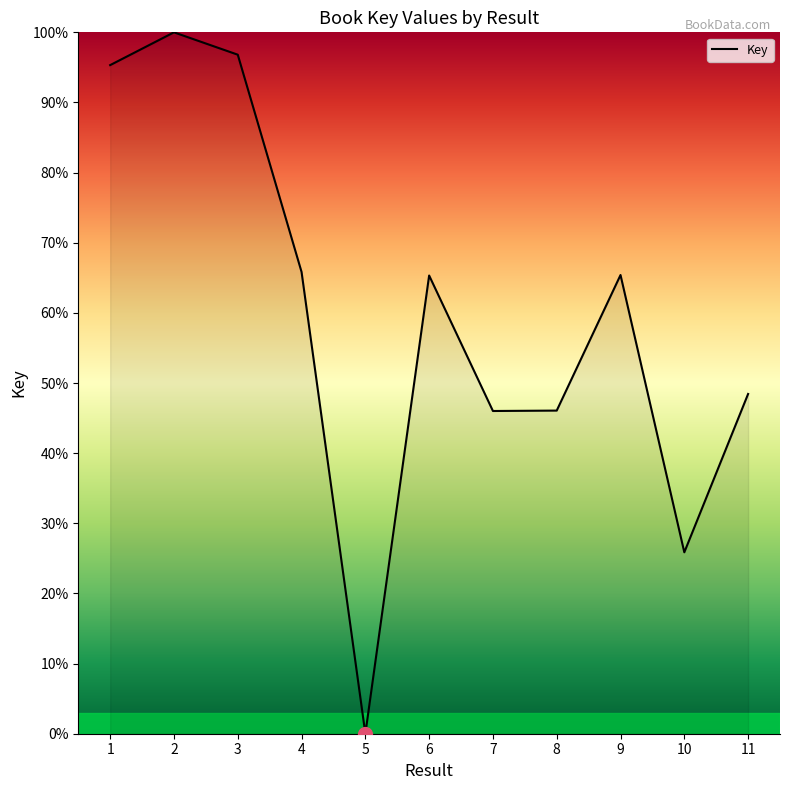

At which label is the value closest to 50?

11